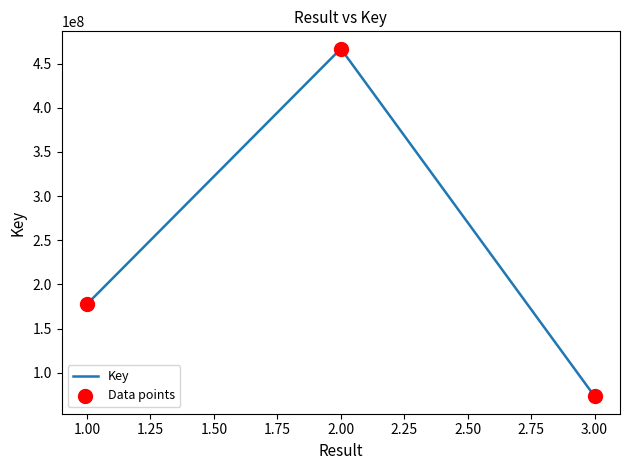

What is the change in value from 1.00 to 3.00?

-104473325